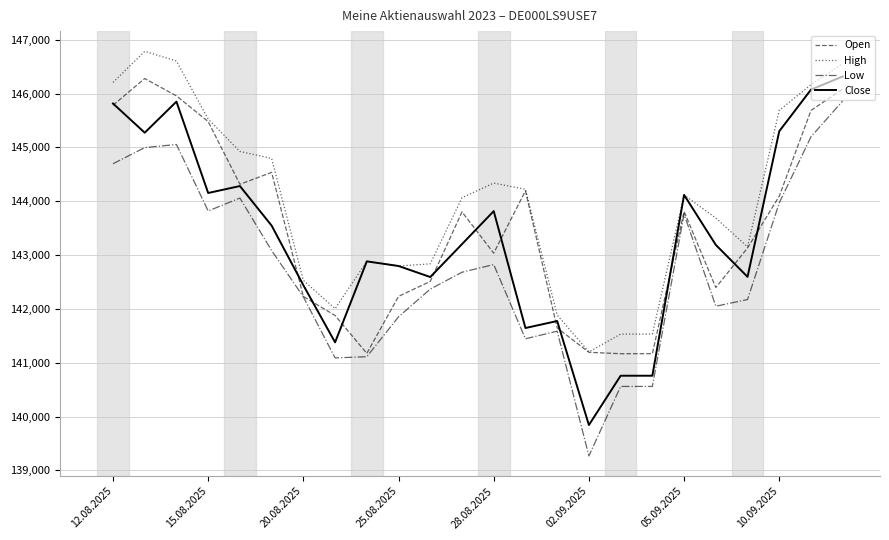

Does the chart have visible grid lines?

Yes